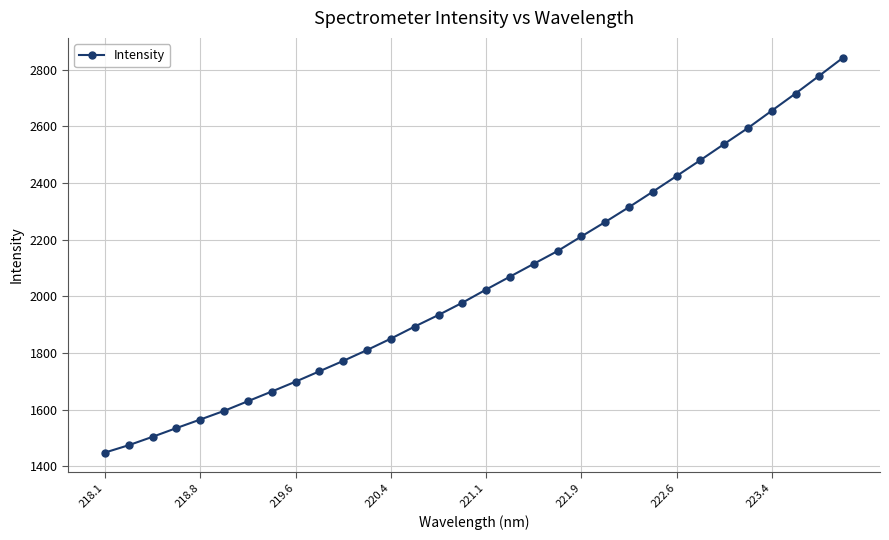

What is the maximum value shown in the chart?

2842.3